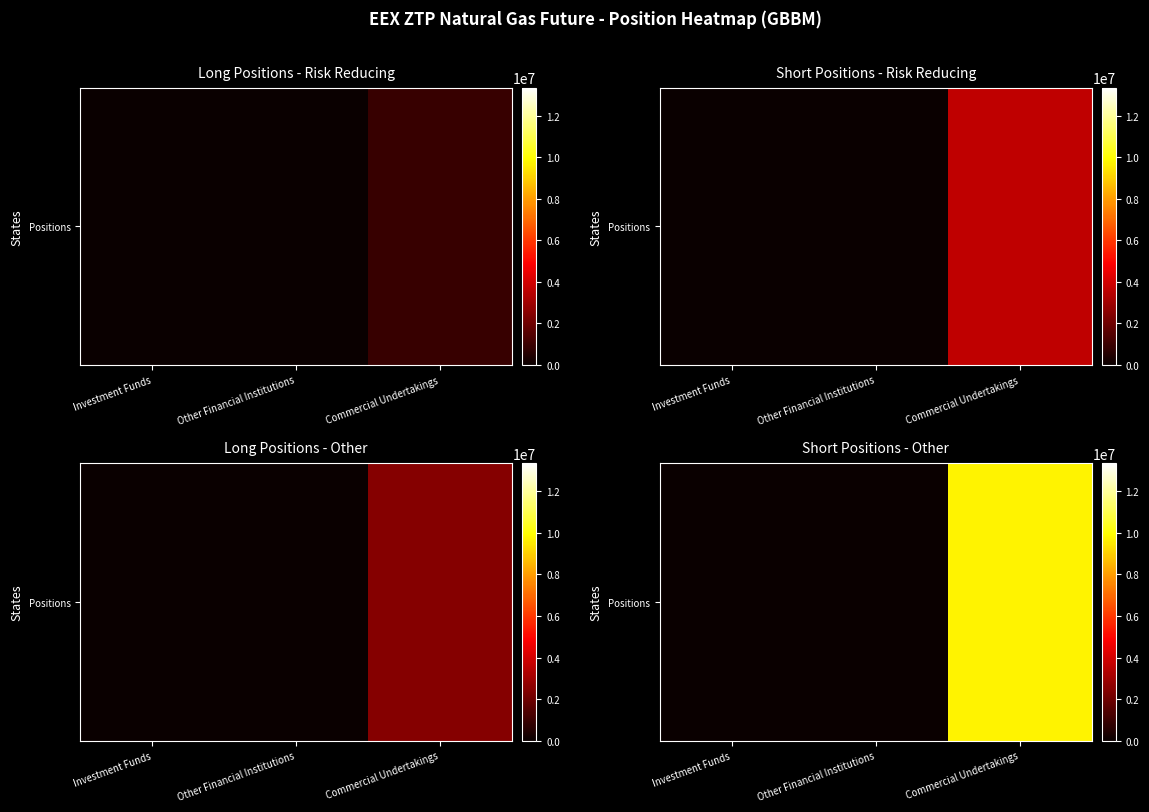

How many distinct data groups are displayed?

1